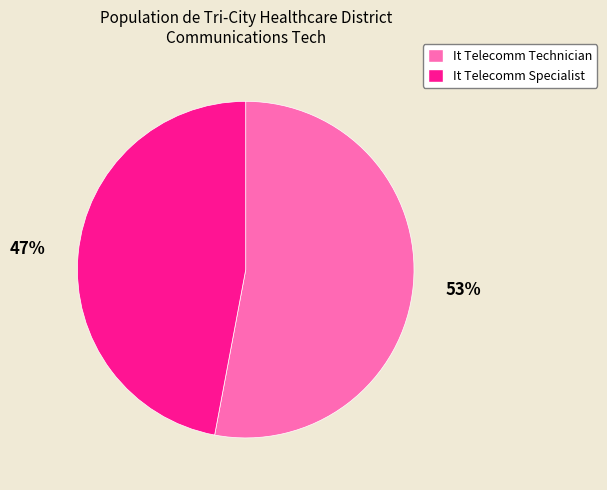

The It Telecomm Technician slice represents 42% of the pie. True or false?

False